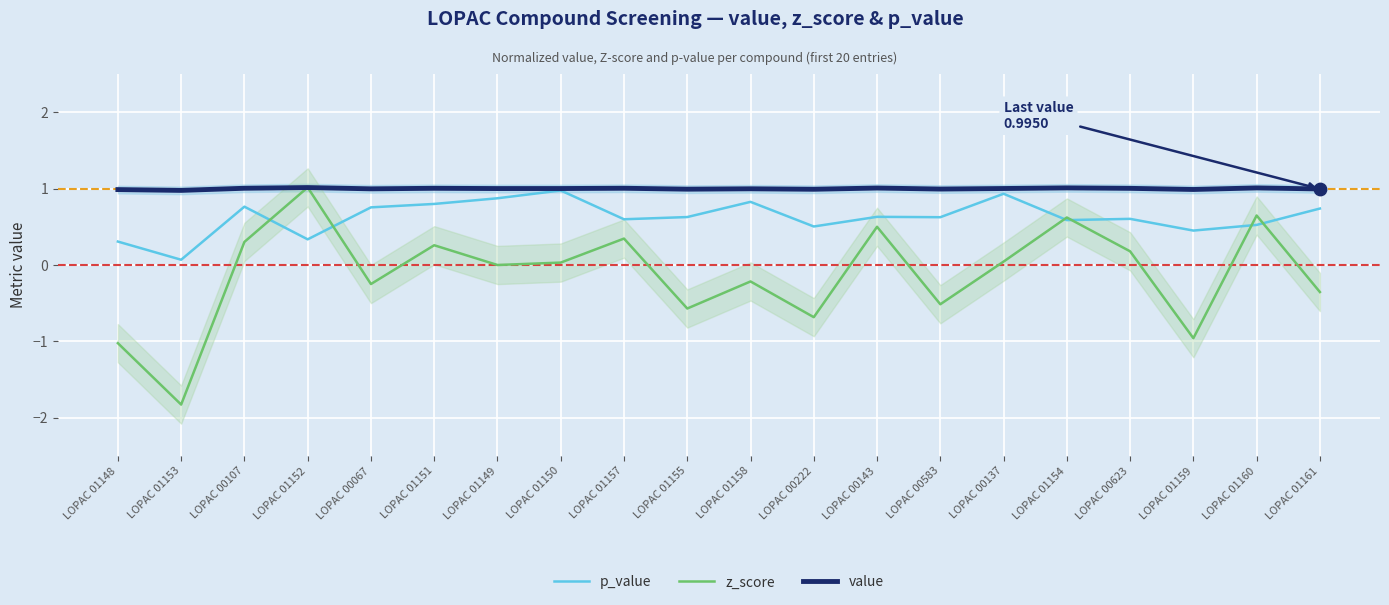

What is the total value across all series at LOPAC 01153?

-0.8